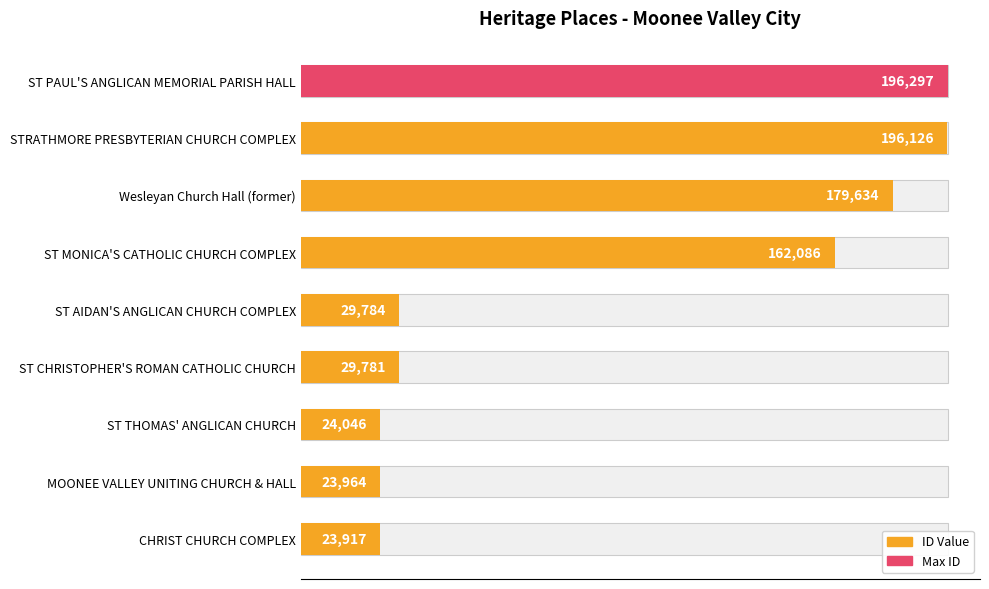

Between MOONEE VALLEY UNITING CHURCH & HALL and ST PAUL'S ANGLICAN MEMORIAL PARISH HALL, which is larger?

ST PAUL'S ANGLICAN MEMORIAL PARISH HALL